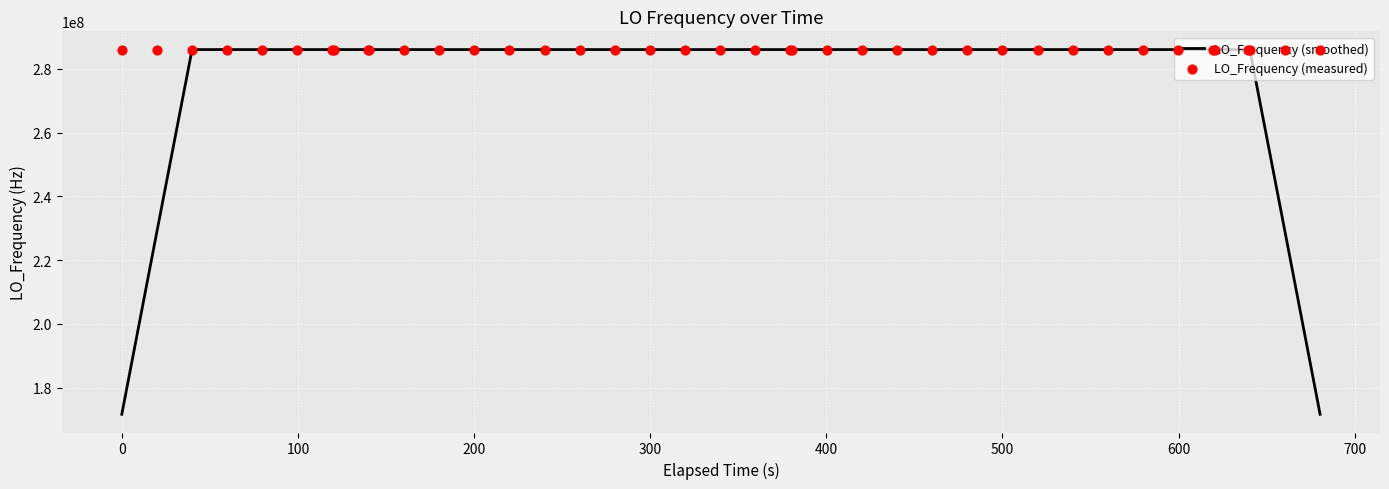

Which series reaches the minimum Y coordinate?

LO_Frequency (smoothed)